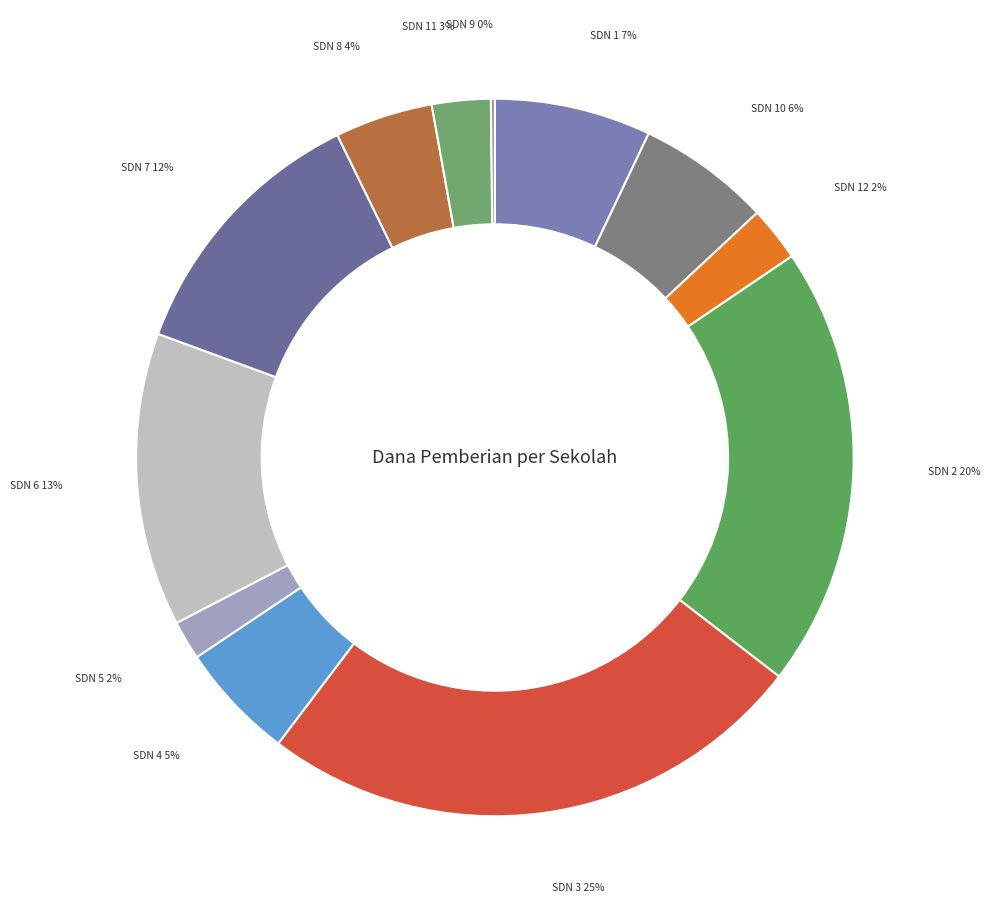

Rank the categories by value from lowest to highest.

SDN 9 TALANG PADANG, SD NEGERI 5 TALANG PADANG, SD NEGERI 12 TALANG PADANG, SDN 11 TALANG PADANG, SD NEGERI 8 TALANG PADANG, SD NEGERI 4 TALANG PADANG, SD NEGERI 10 TALANG PADANG, SD NEGERI 1 TALANG PADANG, SD NEGERI 7 TALANG PADANG, SD NEGERI 6 TALANG PADANG, SD NEGERI 2 TALANG PADANG, SD NEGERI 3 TALANG PADANG